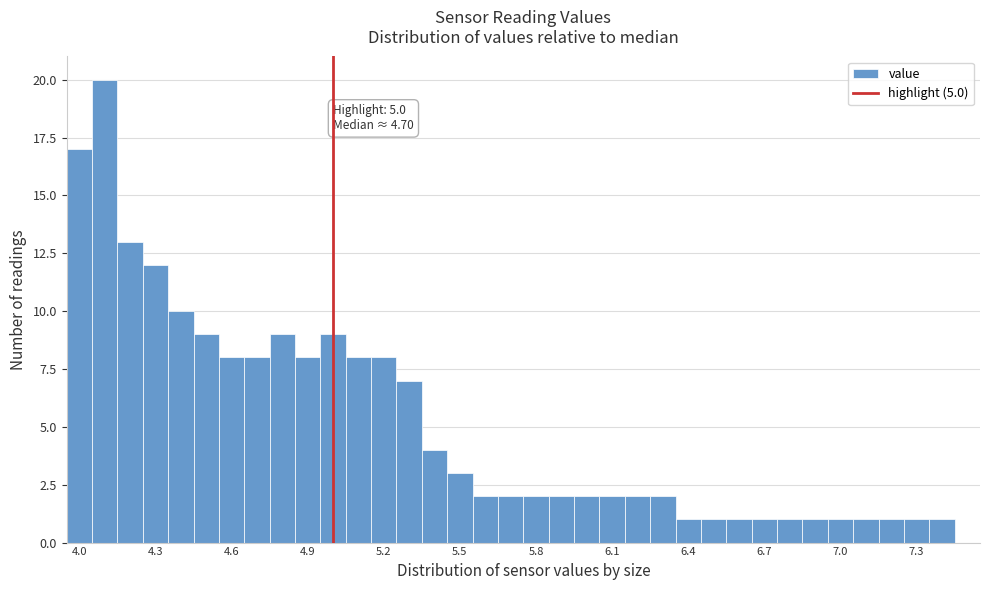

Around what value on the x-axis is the tallest bar? Give the approximate position of its centre, as read against the axis.

4.10